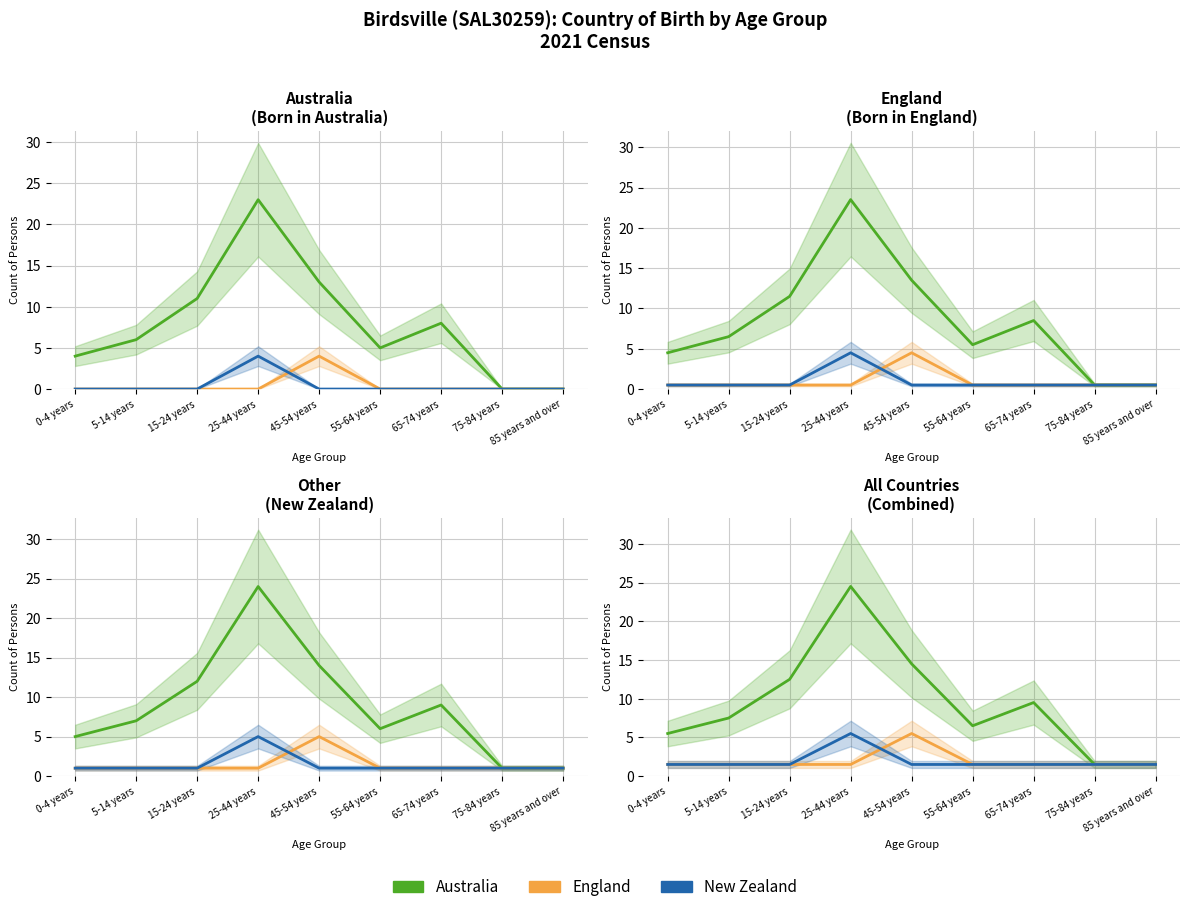

True or false: Australia and England intersect in this chart.

False